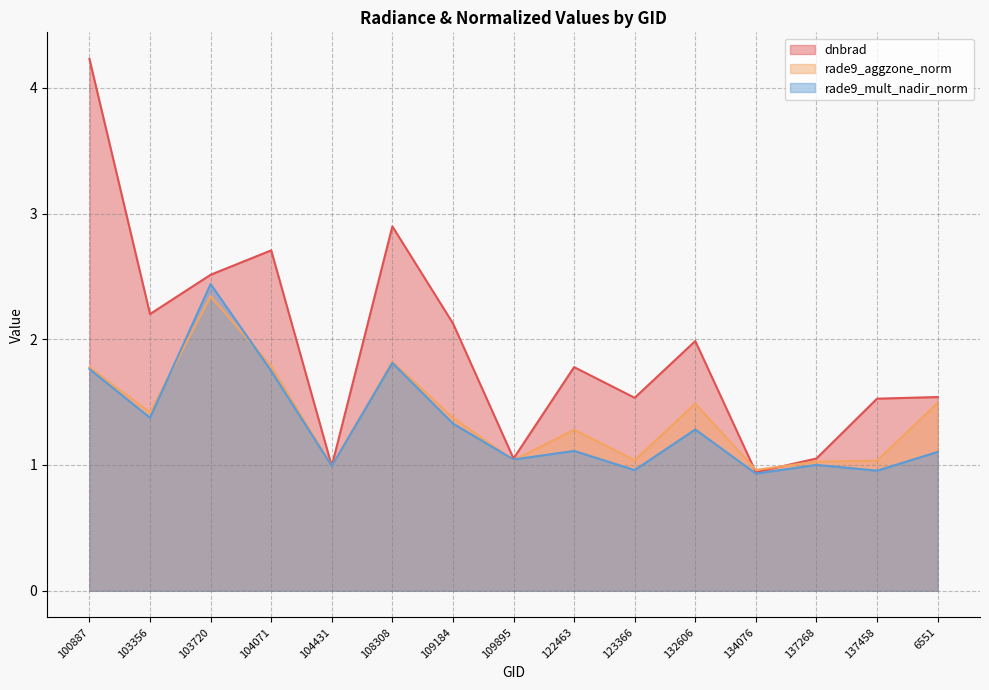

True or false: dnbrad and rade9_mult_nadir_norm cross at least once.

False